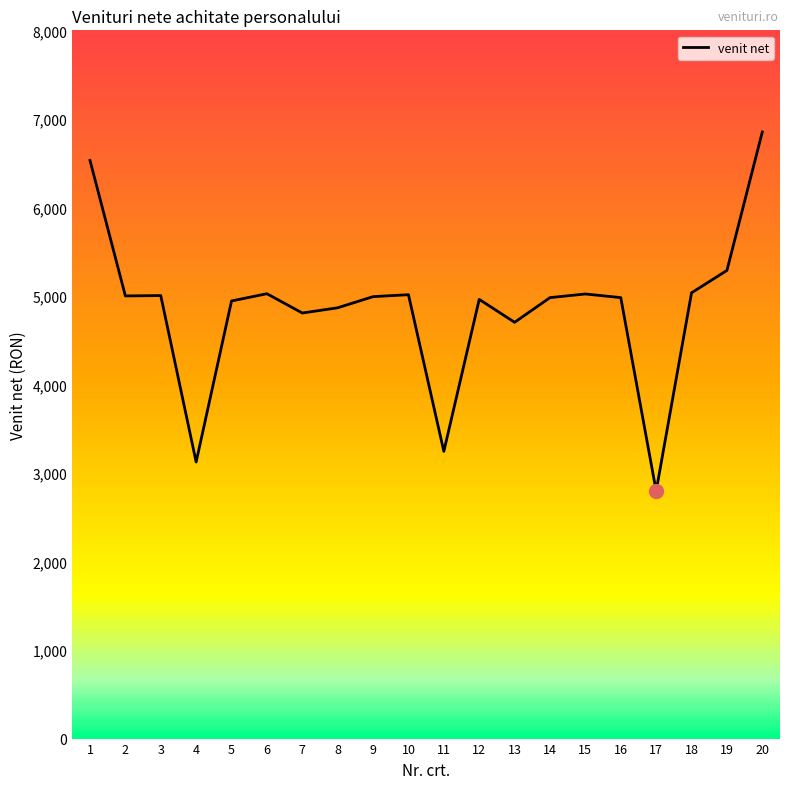

Which category has the lowest value across all series?

17